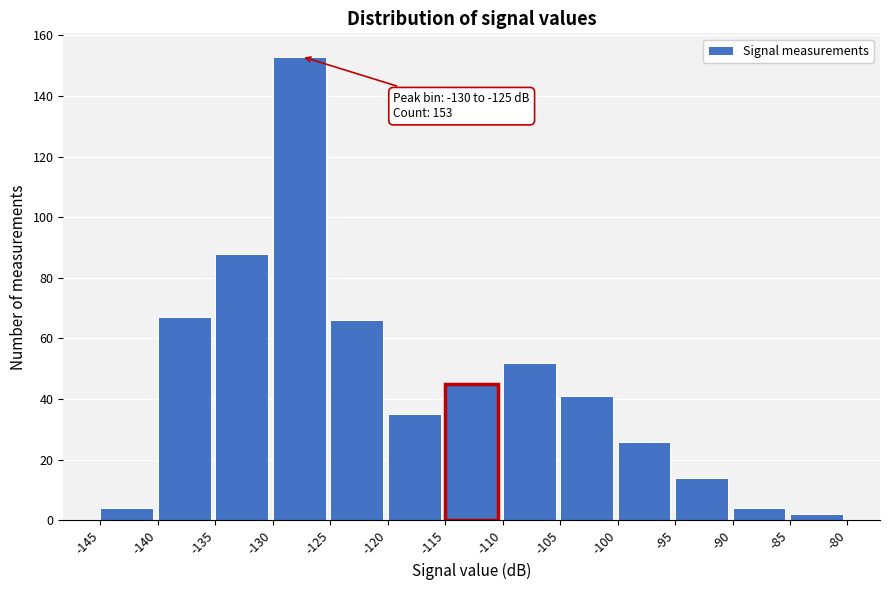

Which range on the x-axis has the tallest bar?

-130 to -125